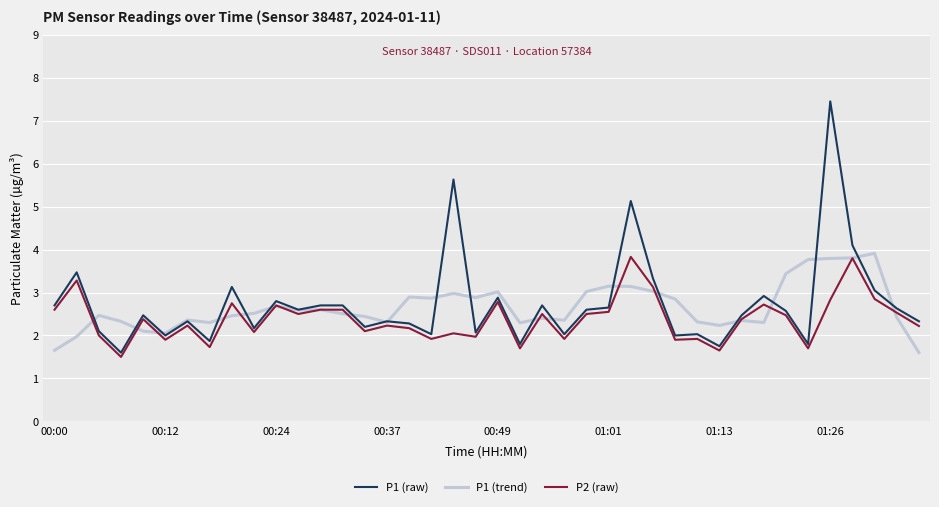

Does the chart display data point markers on the line(s)?

No